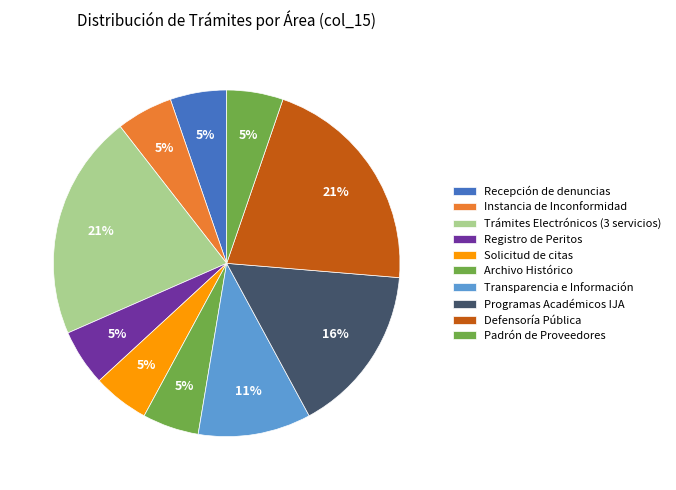

How many slices are in this pie chart?

10